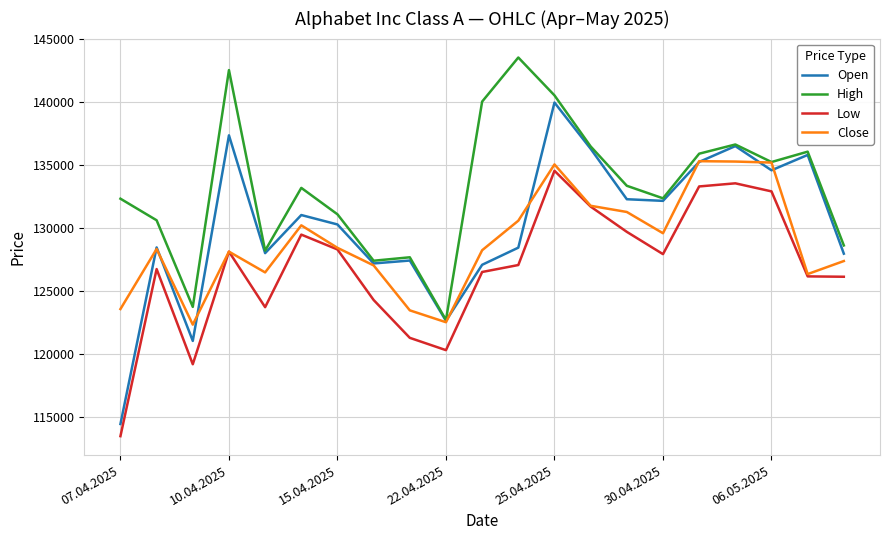

Which series has the largest range (max minus min)?

Open